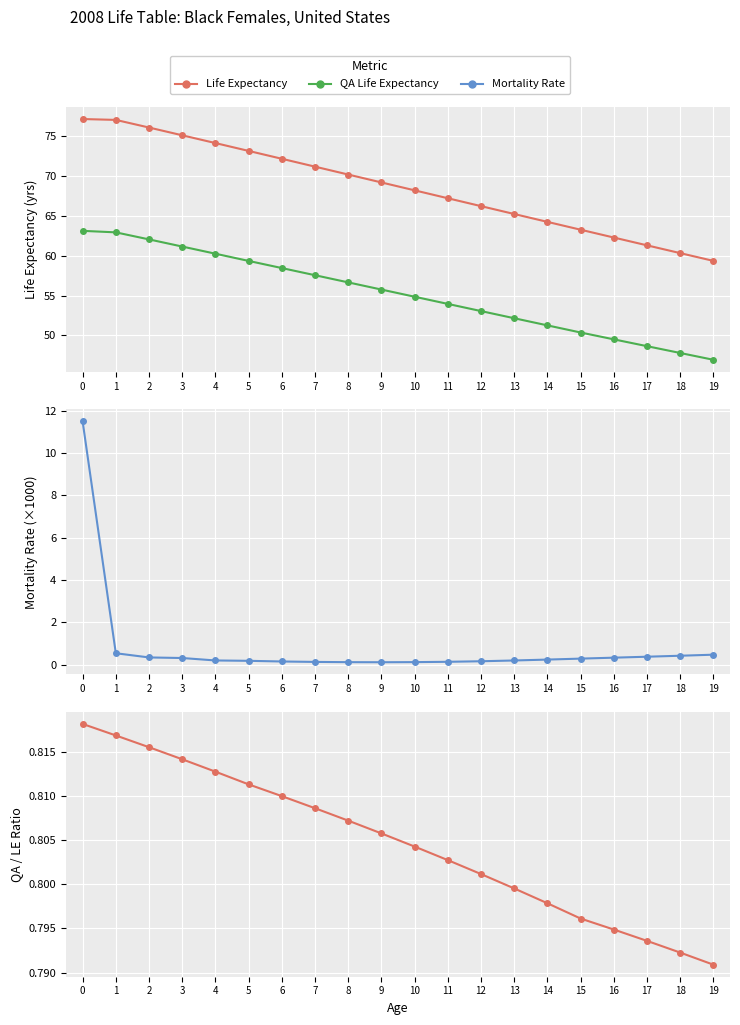

What is the difference between the maximum and minimum values in the Mortality Rate (x1000) series?

11.4